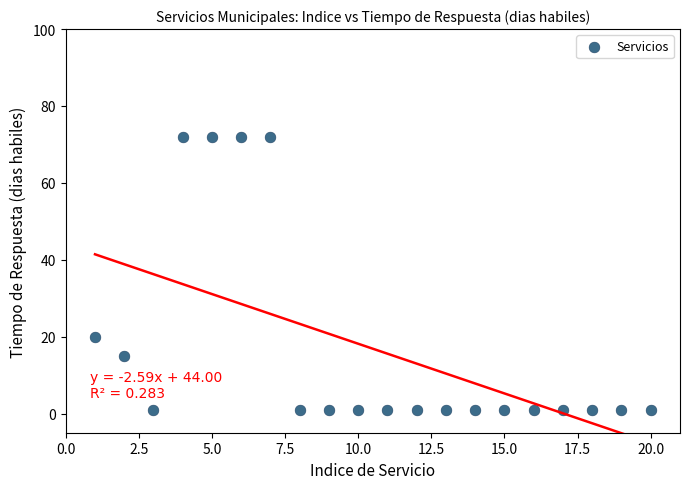

What Y value in the scatter plot is closest to 36?

20